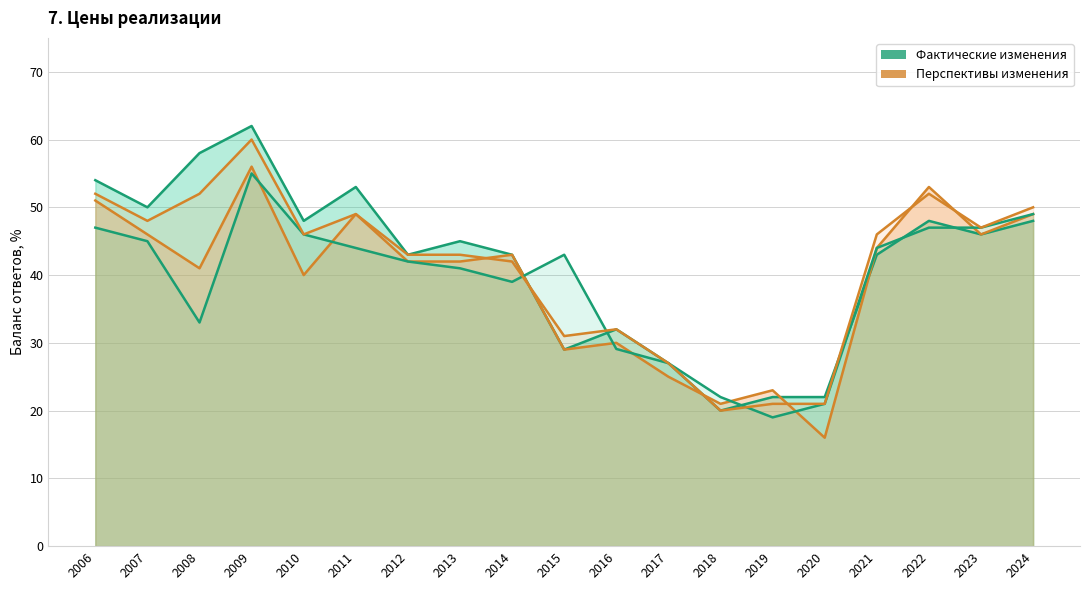

True or false: Перспективы изменения (I кв.) and Фактические изменения (II кв.) cross at least once.

True